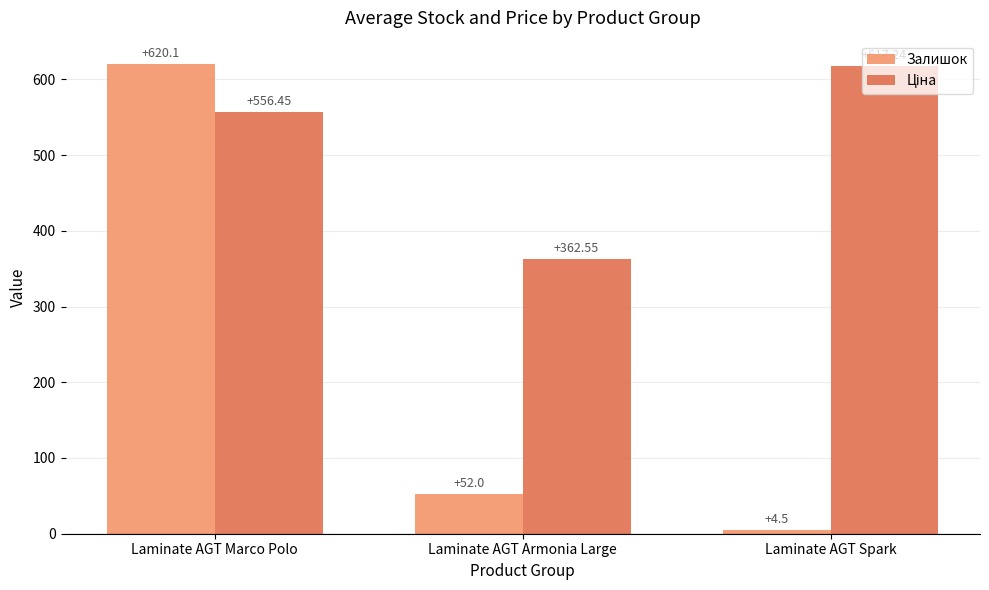

What position from the right is Laminate AGT Spark?

1